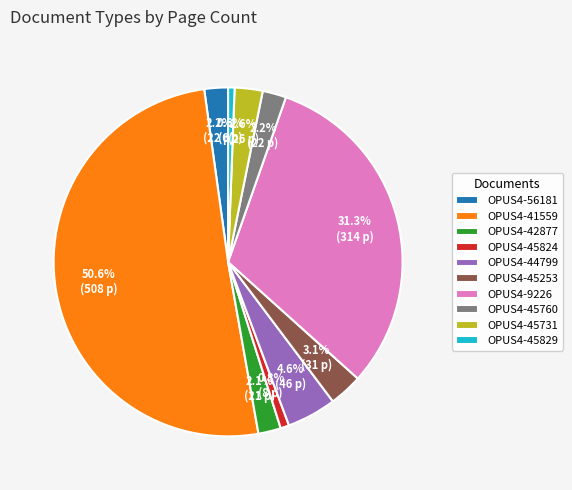

To the nearest percent, what is the average slice percentage?

10%